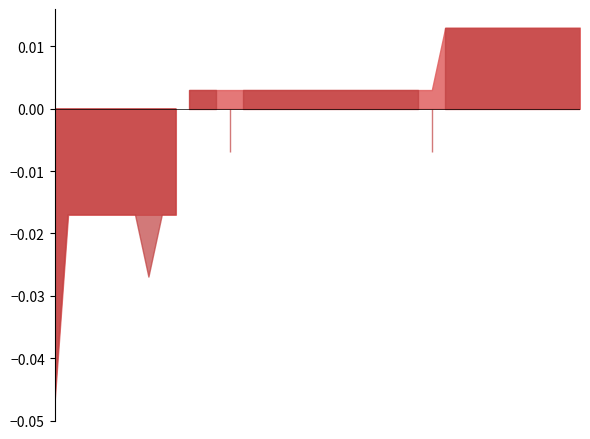

The value of origWaterArea at 2016_10 is 0.2. True or false?

False